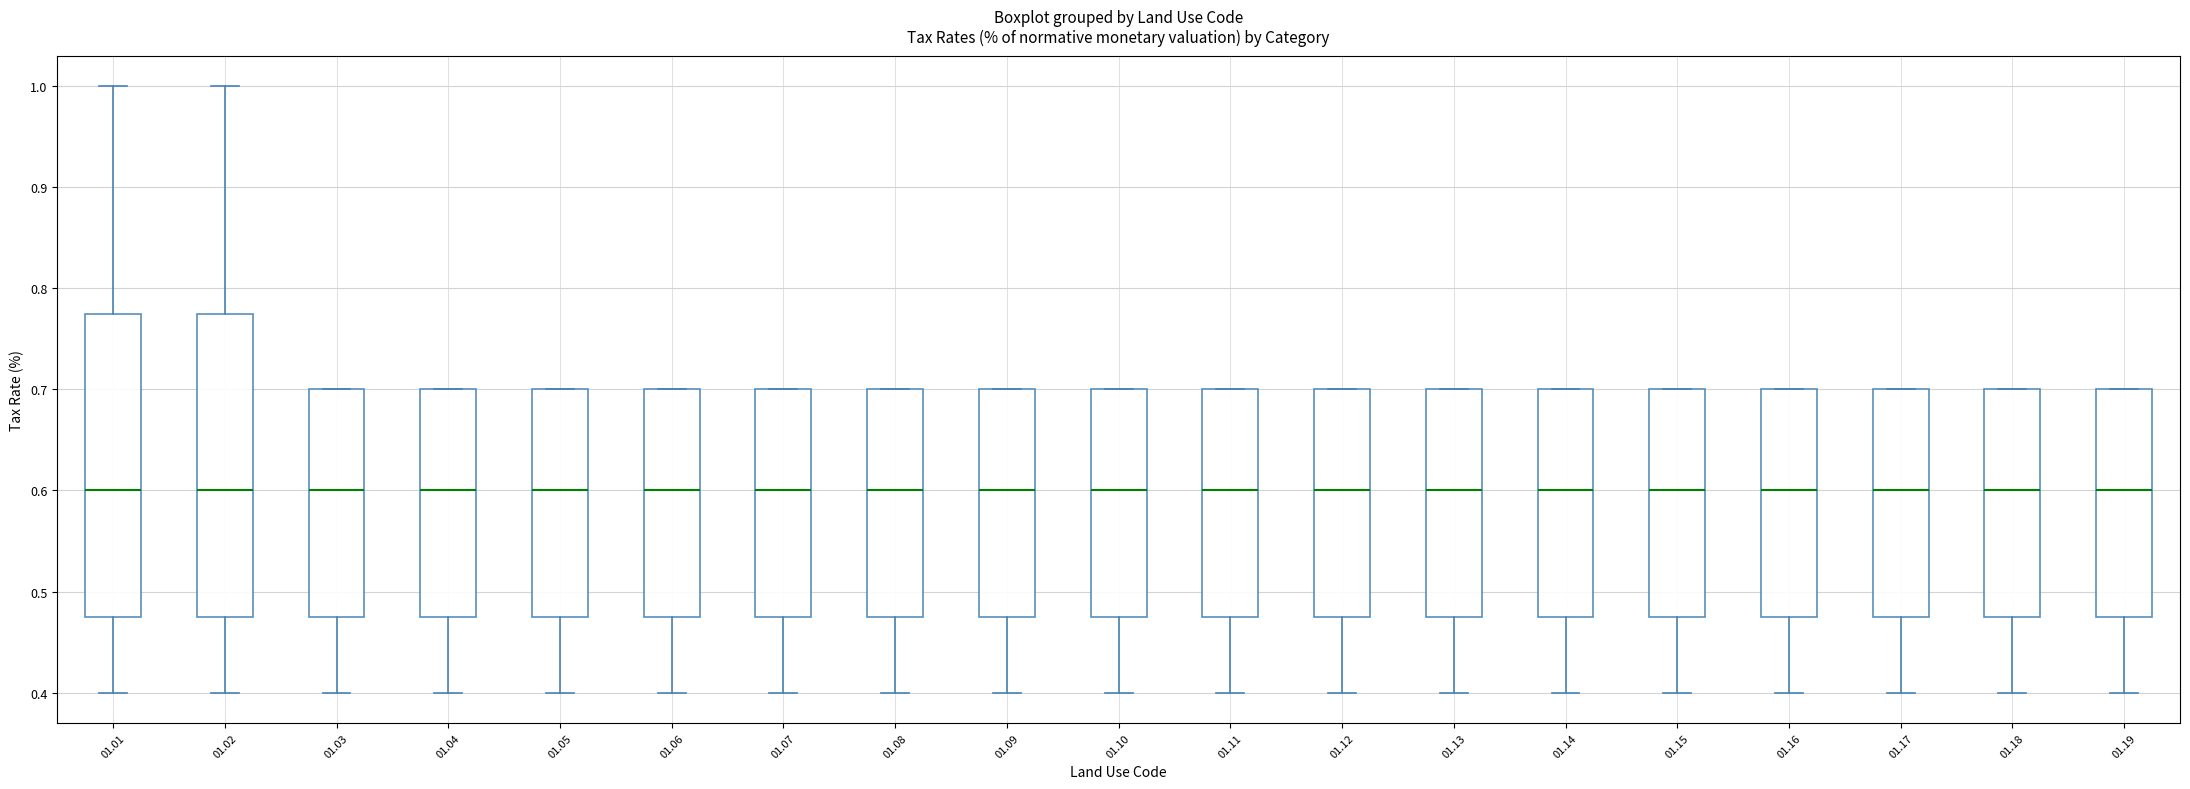

Reading left to right, read every box against the y-axis: the position of its median line, the range the box covers, and the ends of its whiskers. The values are not printed on the chart, so give them approximately, as read against the axis.

01.01: median 0.60, box 0.48 to 0.78, whiskers 0.40 to 1.00
01.02: median 0.60, box 0.48 to 0.78, whiskers 0.40 to 1.00
01.03: median 0.60, box 0.48 to 0.70, whiskers 0.40 to 0.70
01.04: median 0.60, box 0.48 to 0.70, whiskers 0.40 to 0.70
01.05: median 0.60, box 0.48 to 0.70, whiskers 0.40 to 0.70
01.06: median 0.60, box 0.48 to 0.70, whiskers 0.40 to 0.70
01.07: median 0.60, box 0.48 to 0.70, whiskers 0.40 to 0.70
01.08: median 0.60, box 0.48 to 0.70, whiskers 0.40 to 0.70
01.09: median 0.60, box 0.48 to 0.70, whiskers 0.40 to 0.70
01.10: median 0.60, box 0.48 to 0.70, whiskers 0.40 to 0.70
01.11: median 0.60, box 0.48 to 0.70, whiskers 0.40 to 0.70
01.12: median 0.60, box 0.48 to 0.70, whiskers 0.40 to 0.70
01.13: median 0.60, box 0.48 to 0.70, whiskers 0.40 to 0.70
01.14: median 0.60, box 0.48 to 0.70, whiskers 0.40 to 0.70
01.15: median 0.60, box 0.48 to 0.70, whiskers 0.40 to 0.70
01.16: median 0.60, box 0.48 to 0.70, whiskers 0.40 to 0.70
01.17: median 0.60, box 0.48 to 0.70, whiskers 0.40 to 0.70
01.18: median 0.60, box 0.48 to 0.70, whiskers 0.40 to 0.70
01.19: median 0.60, box 0.48 to 0.70, whiskers 0.40 to 0.70